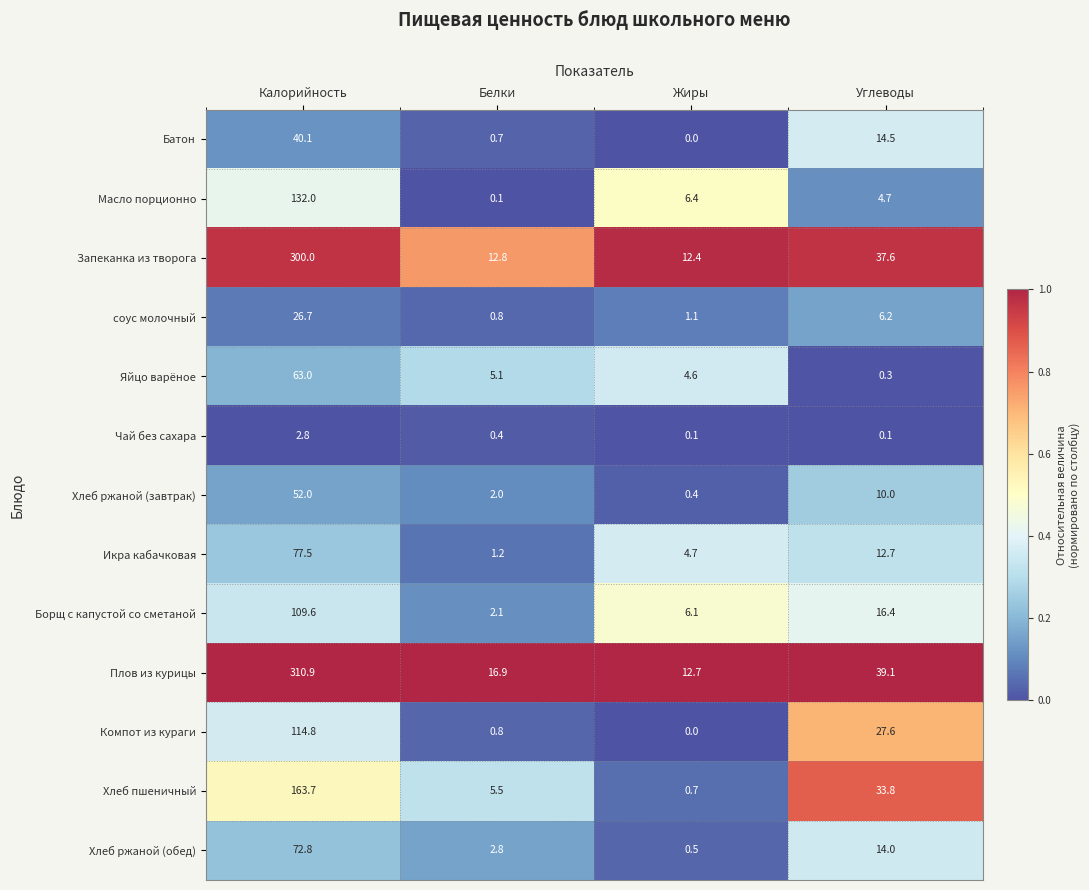

List the labels in order of Масло порционно value, smallest first.

Белки, Углеводы, Жиры, Калорийность